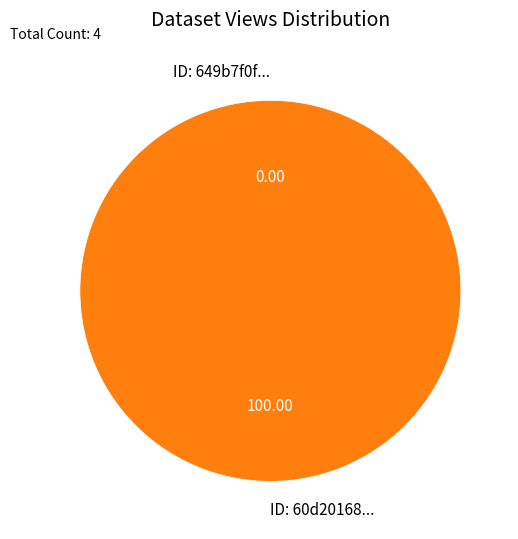

Is it true that 649b7f0f078190f89ce77193 is 0% of the pie?

True